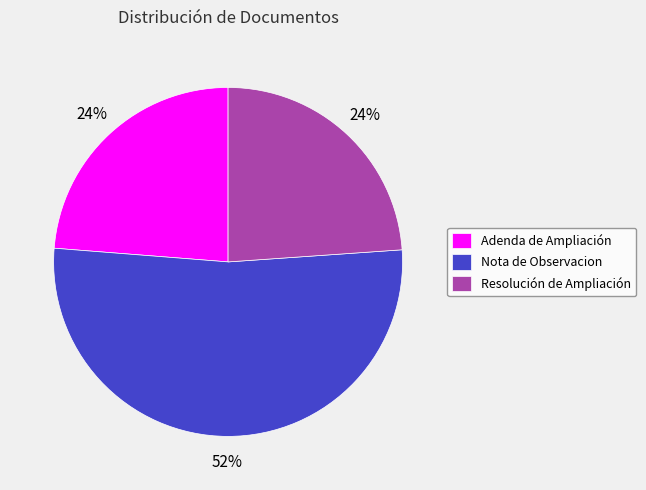

Does any single category account for the majority?

Yes